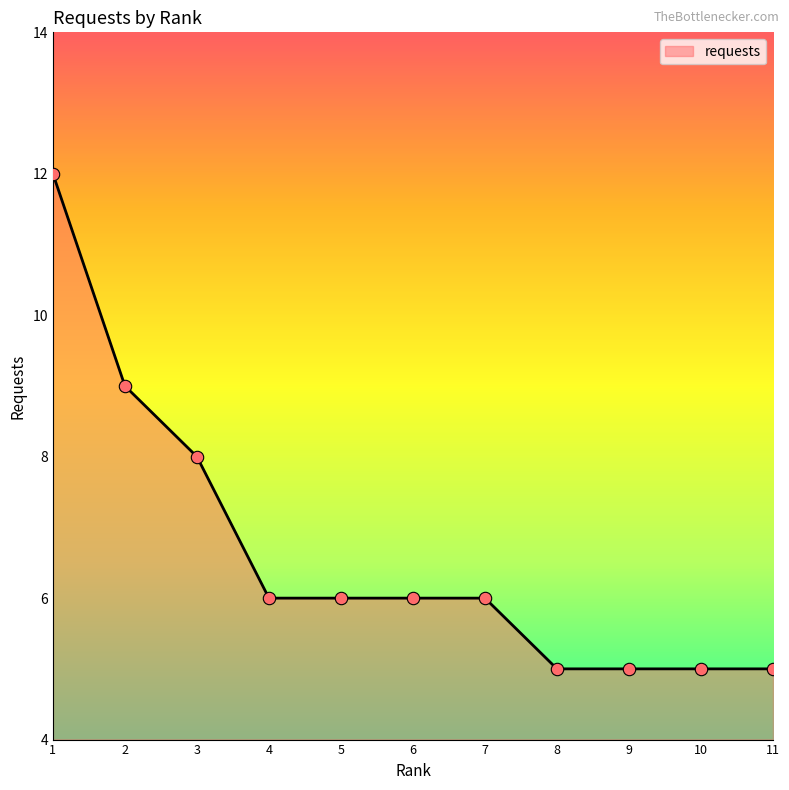

Approximately how many times larger is the value at 10 compared to 11?

1.0